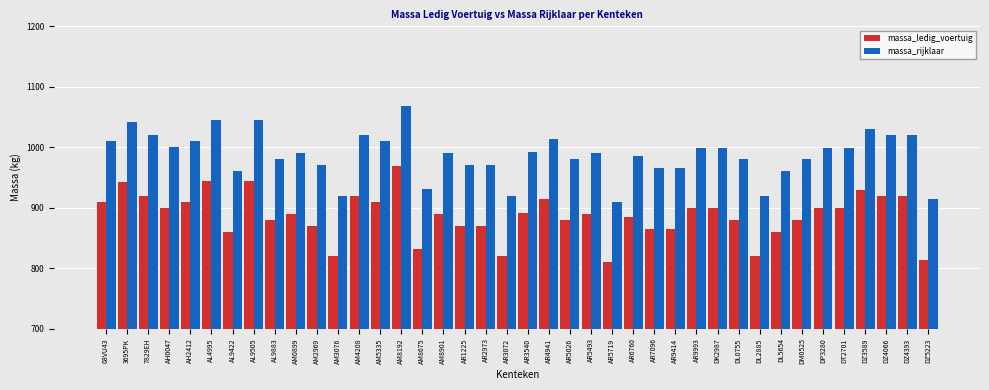

Where does the massa_rijklaar series first go above 990?

08VU43